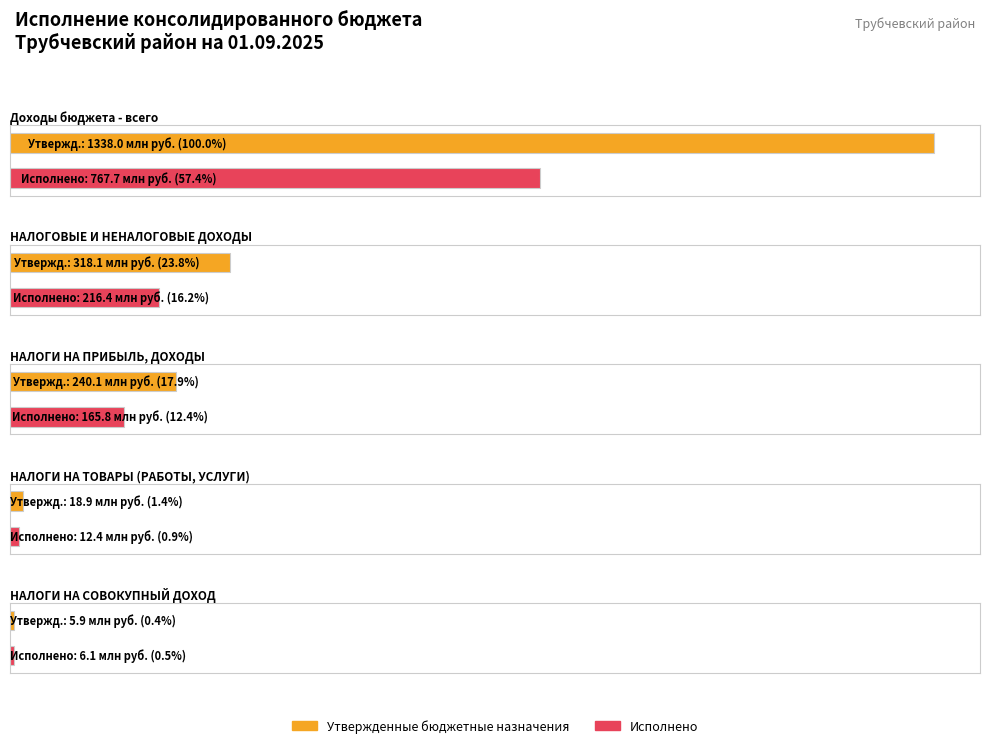

What is the total value across all series at Доходы бюджета - всего?

2105747610.1